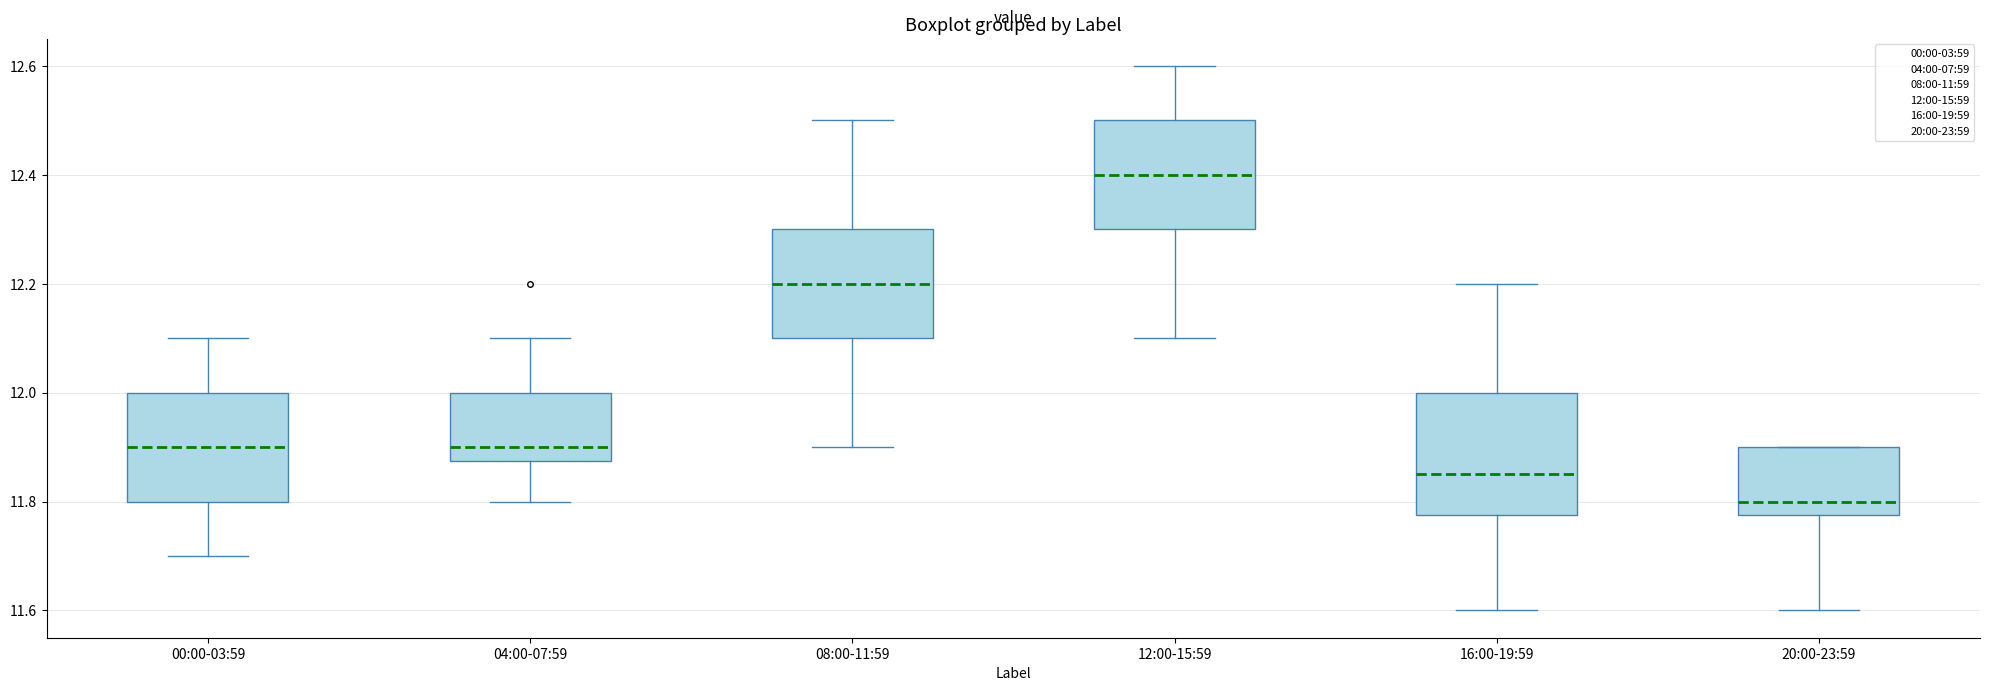

Where does the upper whisker of the box for 16:00-19:59 end on the y-axis? The values are not printed on the chart, so give them approximately, as read against the axis.

12.20